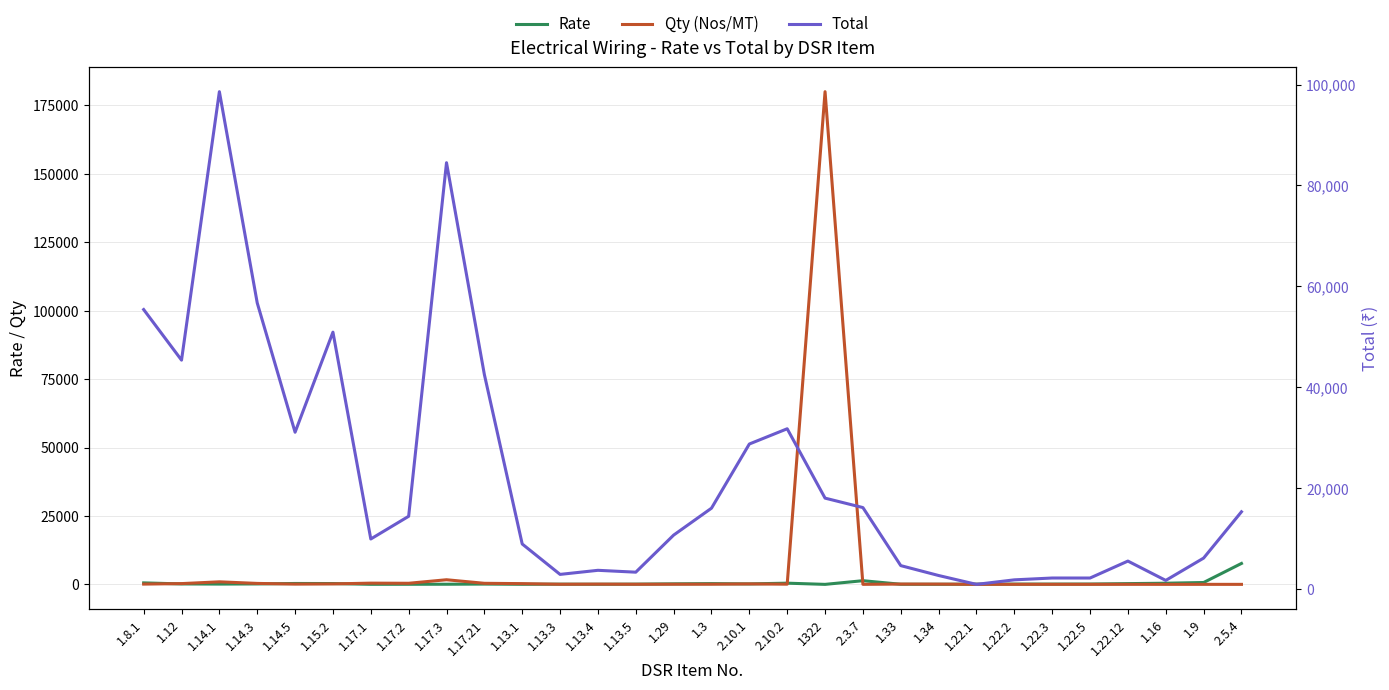

List the labels in order of Rate value, largest first.

2.5.4, 2.3.7, 1.9, 1.8.1, 2.10.2, 1.16, 1.14.5, 1.15.2, 1.3, 1.22.12, 1.29, 2.10.1, 1.12, 1.14.3, 1.22.5, 1.17.21, 1.14.1, 1.22.3, 1.22.2, 1.13.5, 1.22.1, 1.13.3, 1.17.3, 1.33, 1.13.4, 1.17.2, 1.13.1, 1.34, 1.17.1, 1322